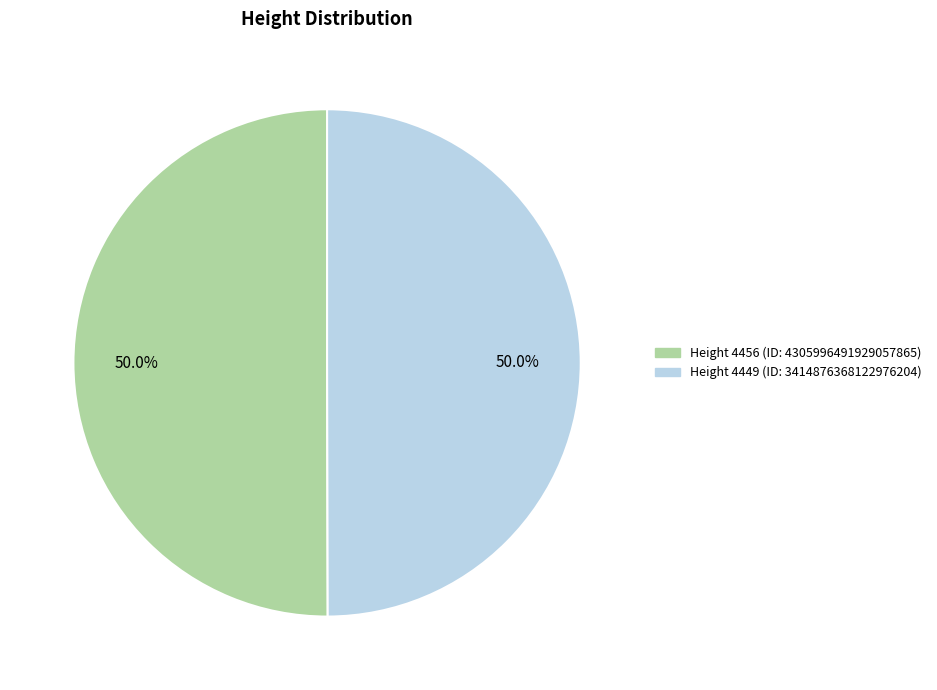

What is the largest slice in the pie chart?

4456